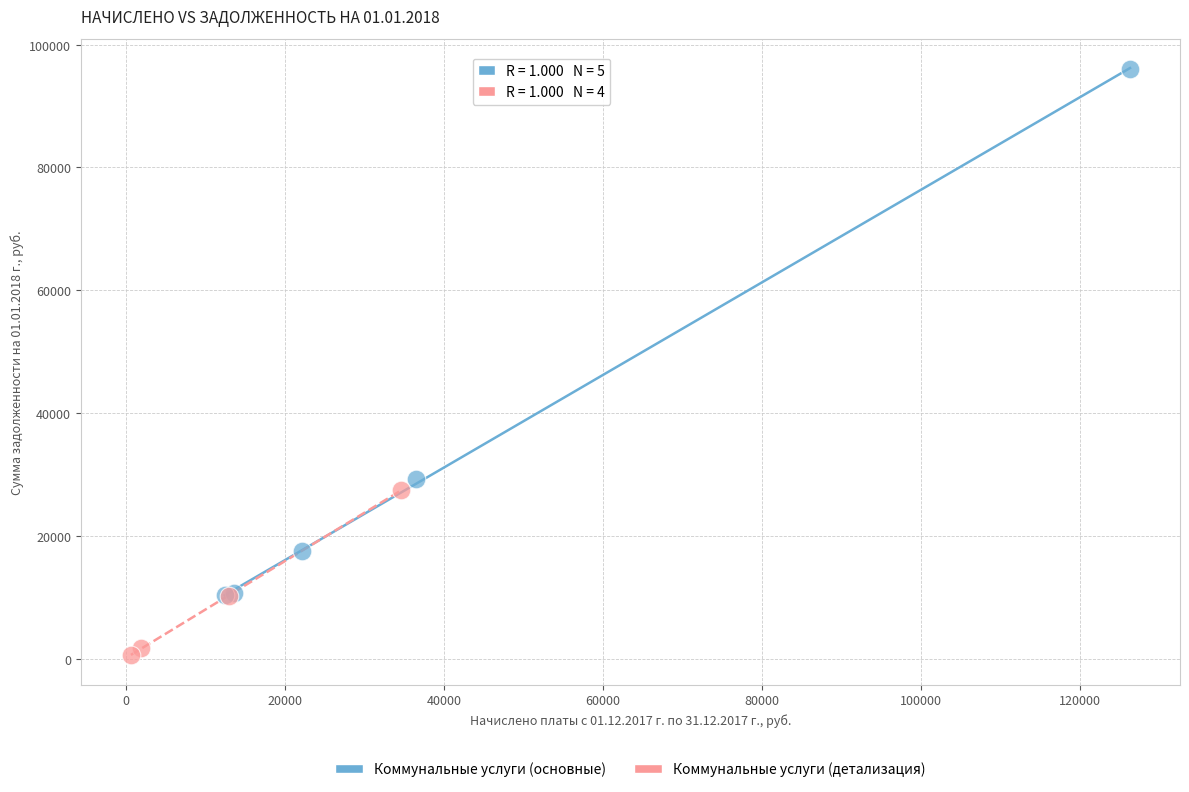

Which series reaches the maximum Y coordinate?

Коммунальные услуги (основные)